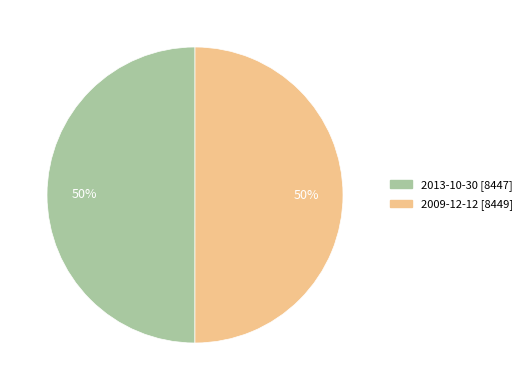

The 2013-10-30 slice represents 50% of the pie. True or false?

True